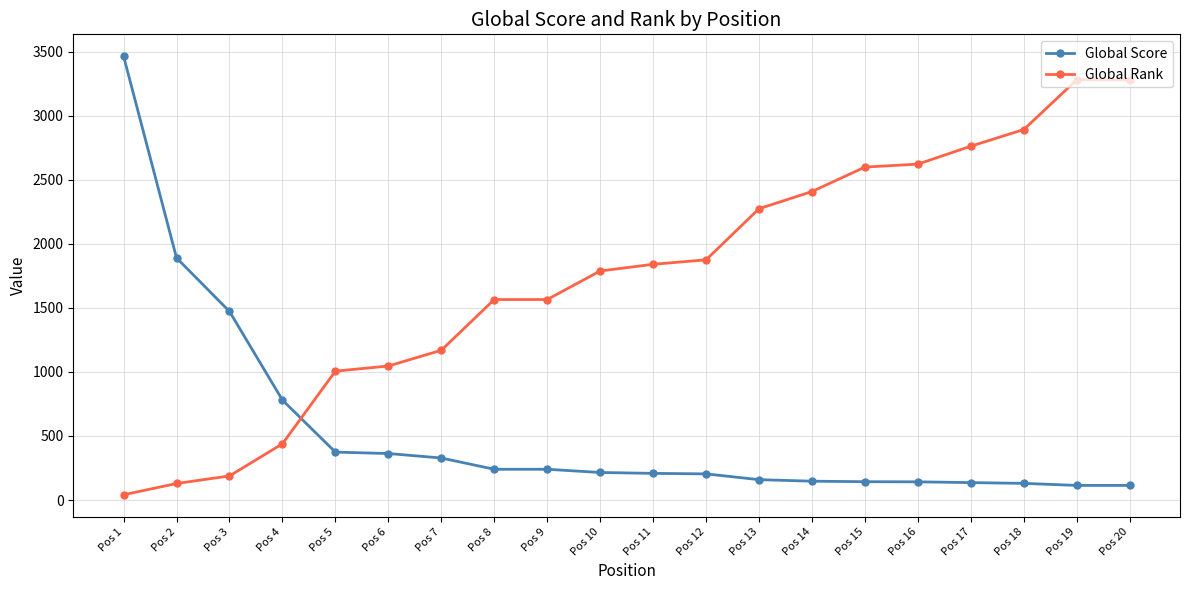

What is the difference between the maximum and second lowest values in the Global Rank series?

3151